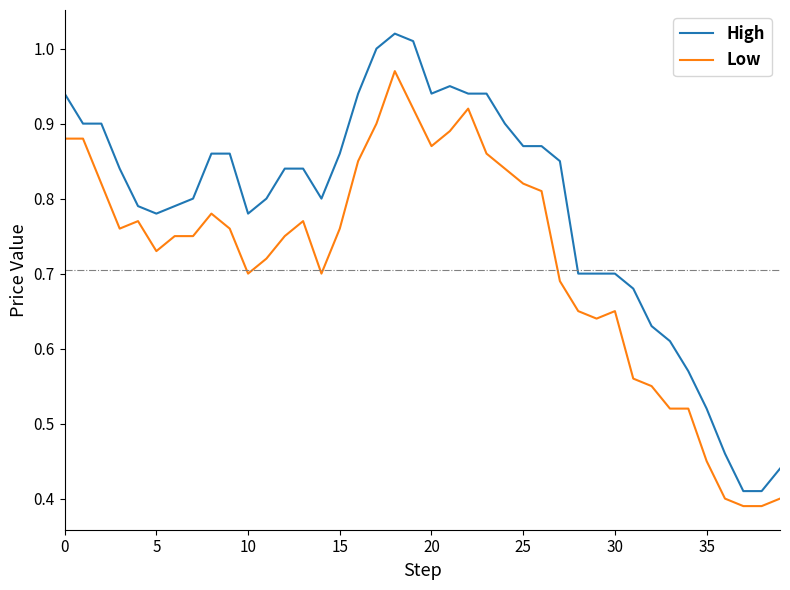

True or false: Low and High intersect in this chart.

False